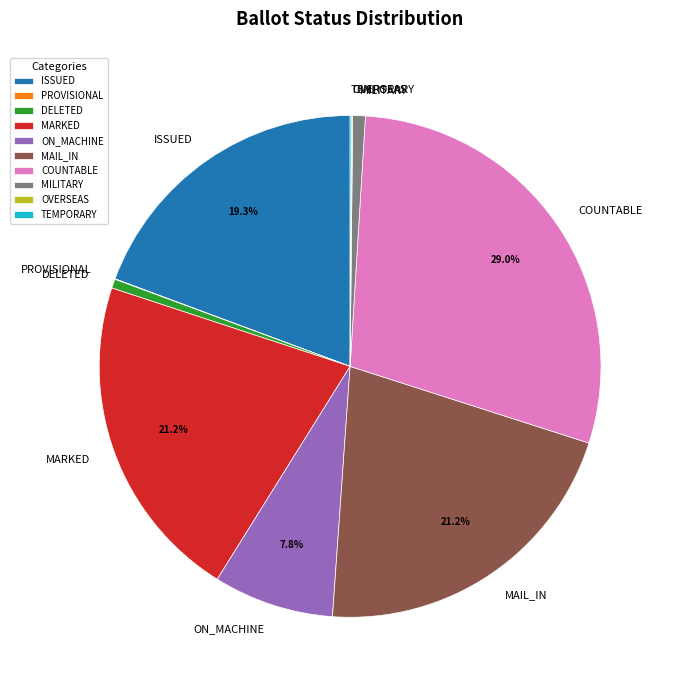

Is it true that DELETED is 11% of the pie?

False